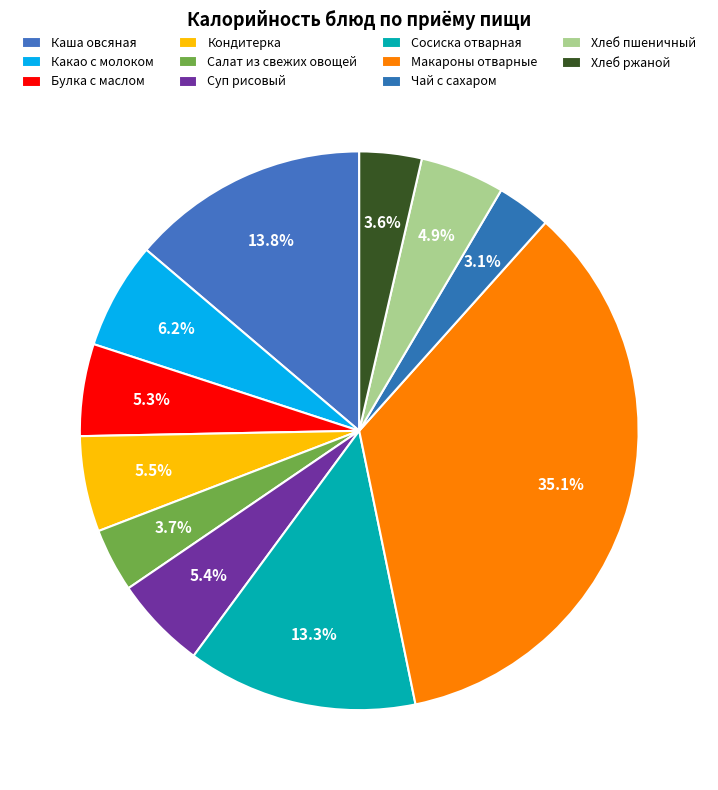

How many slices are in this pie chart?

11